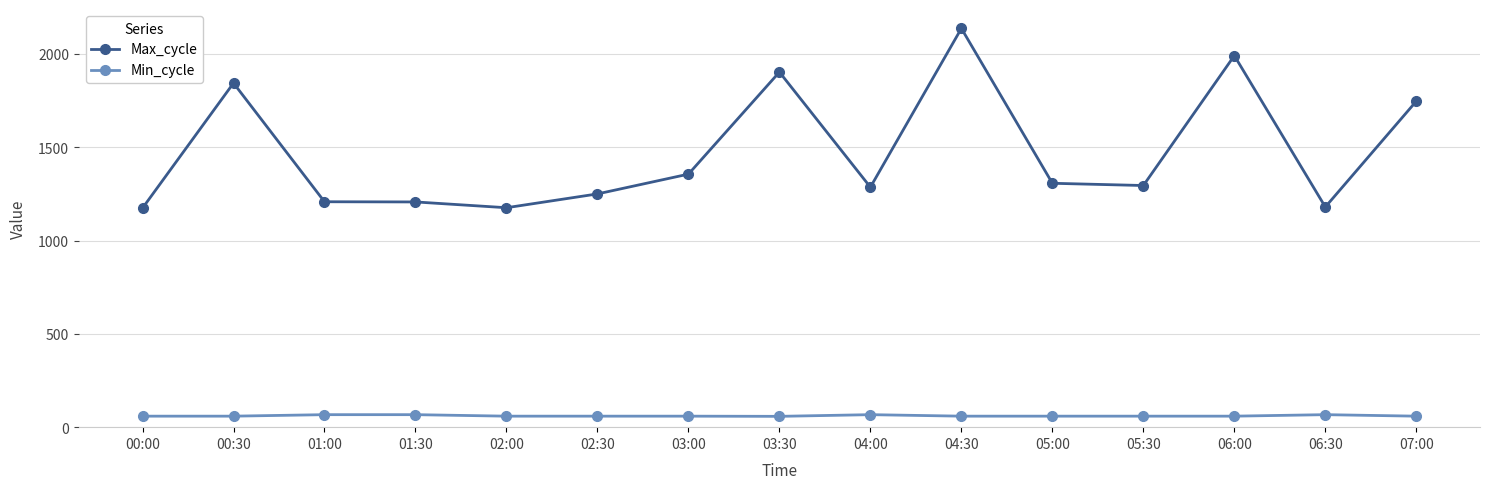

Count the number of categories in the chart.

15